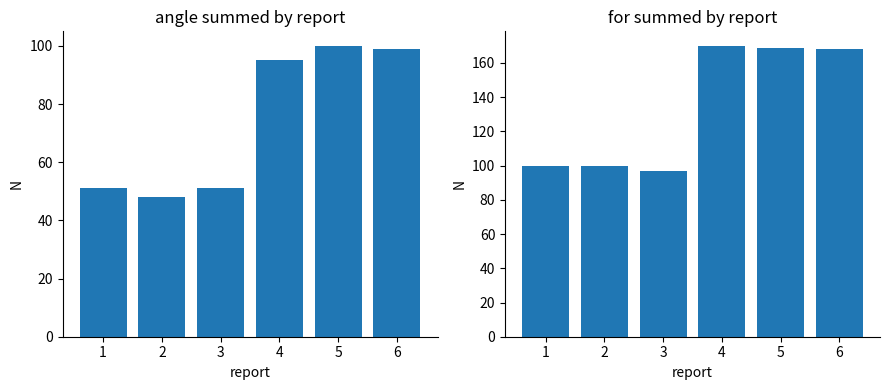

What is the value of the angle bar at the 3rd from the left?

51